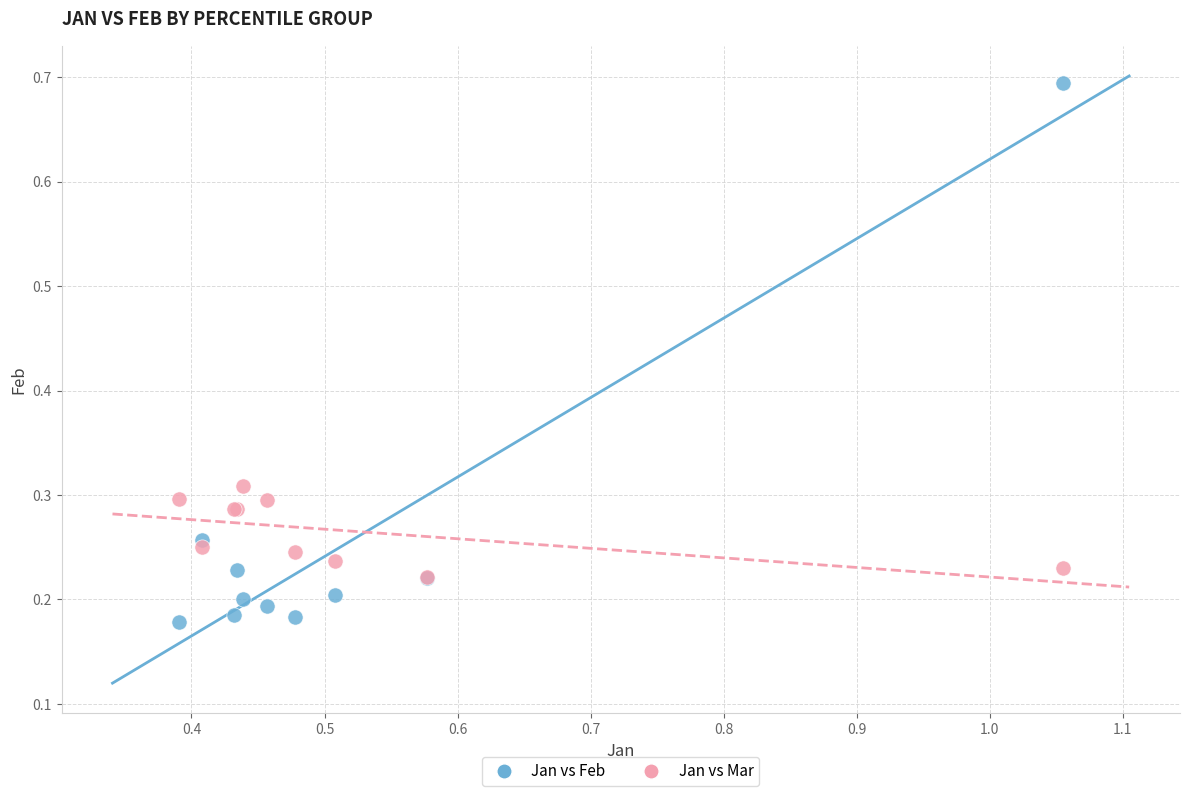

What are all the series names shown in the legend?

Jan vs Feb, Jan vs Mar